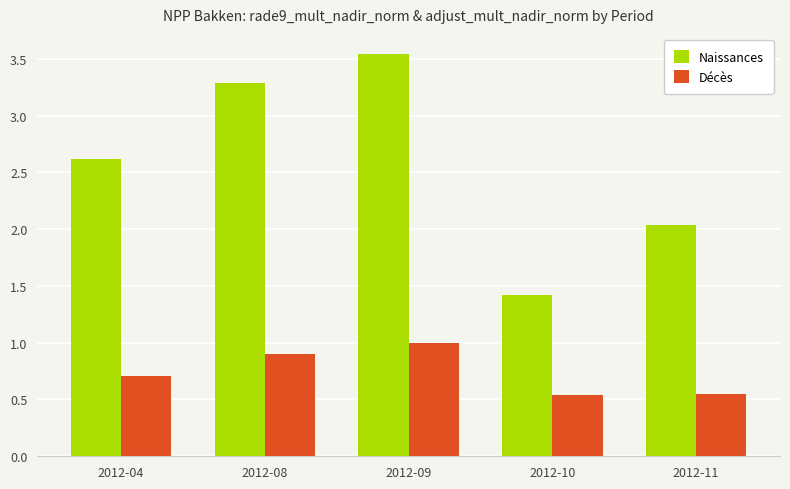

List the series in order of their peak value, lowest first.

Décès, Naissances